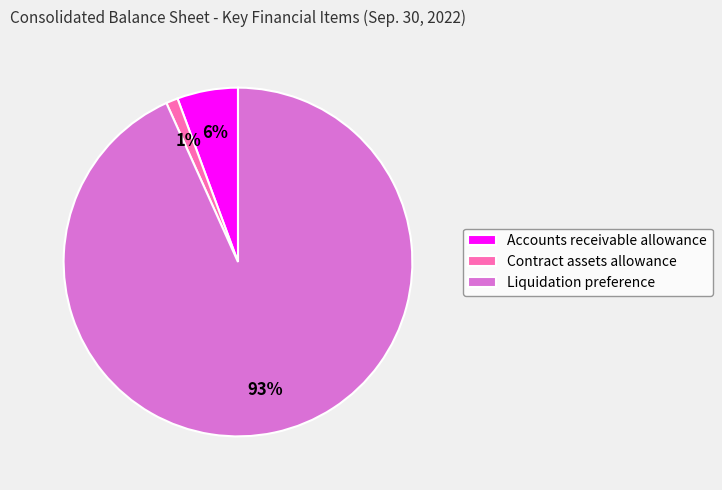

Do Accounts receivable allowance and Contract assets allowance together represent more than half of the pie?

No